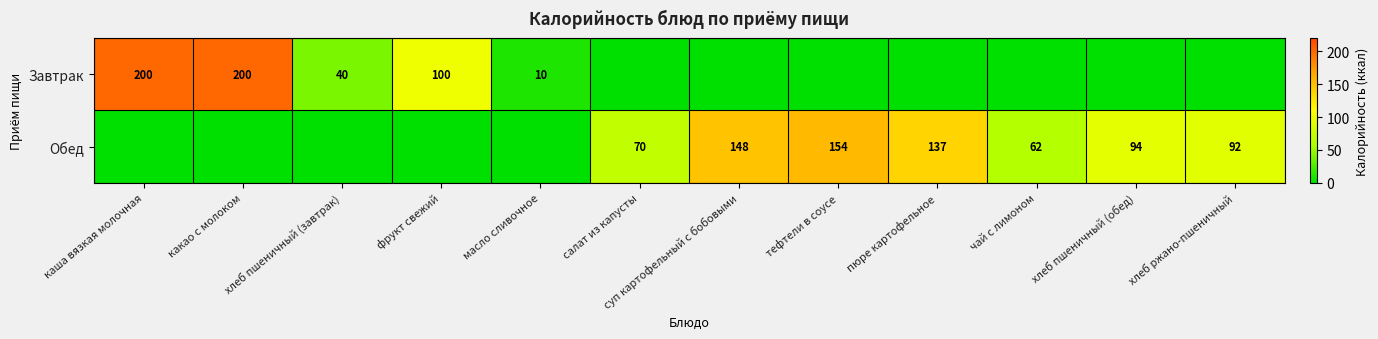

Is the value of Обед at салат из капусты greater than the value of Завтрак at хлеб пшеничный (завтрак)?

Yes